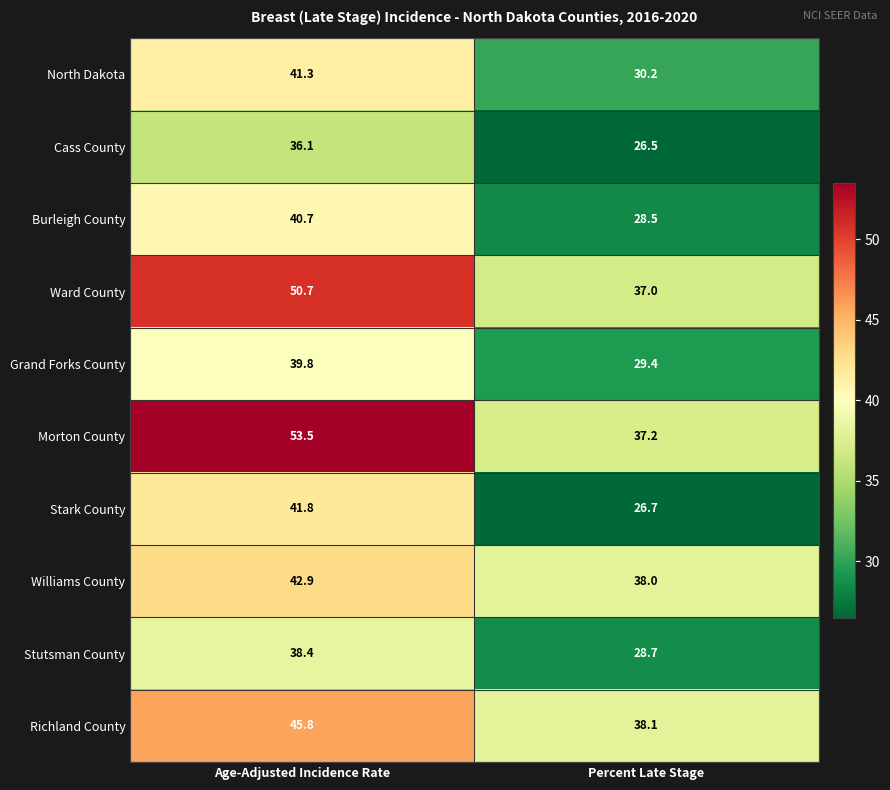

What is the sum of the Williams County values at Age-Adjusted Incidence Rate and Percent Late Stage?

80.9